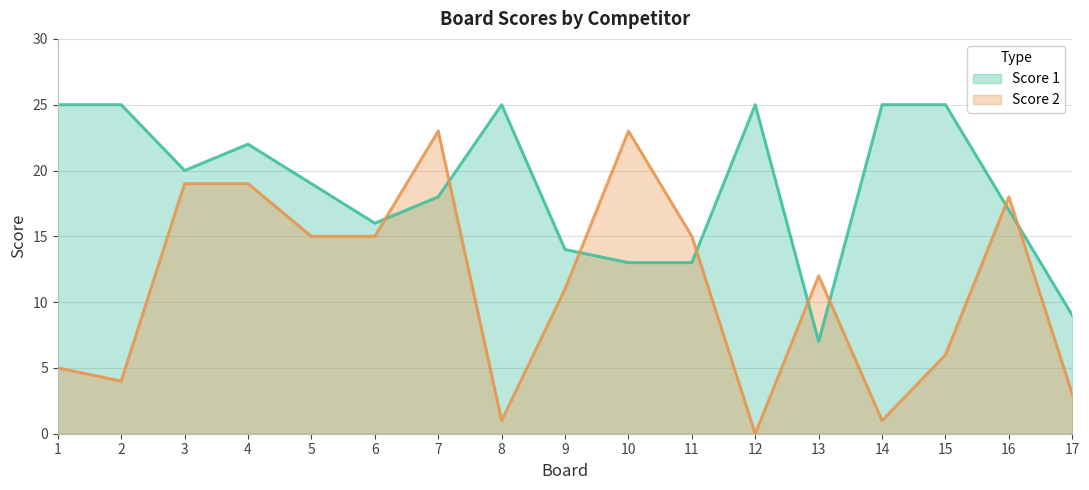

How many data points does each series have?

17